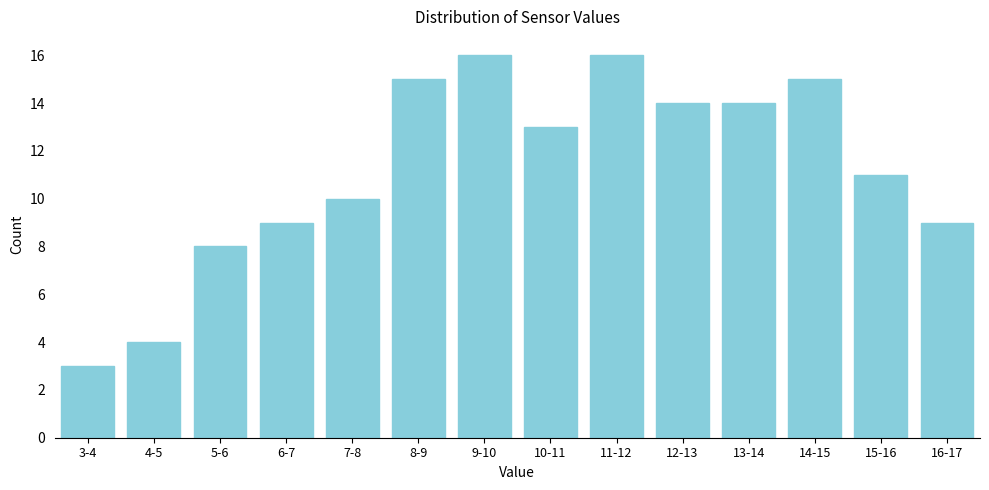

Reading left to right, list all the values displayed in this chart.

3-4=3	4-5=4	5-6=8	6-7=9	7-8=10	8-9=15	9-10=16	10-11=13	11-12=16	12-13=14	13-14=14	14-15=15	15-16=11	16-17=9